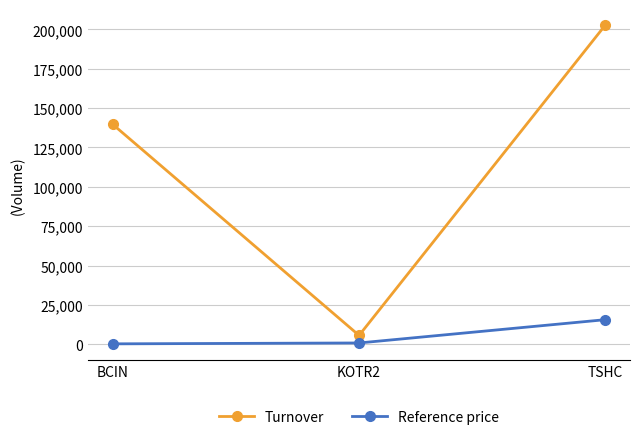

What is the average value of the Reference price series?

5547.1